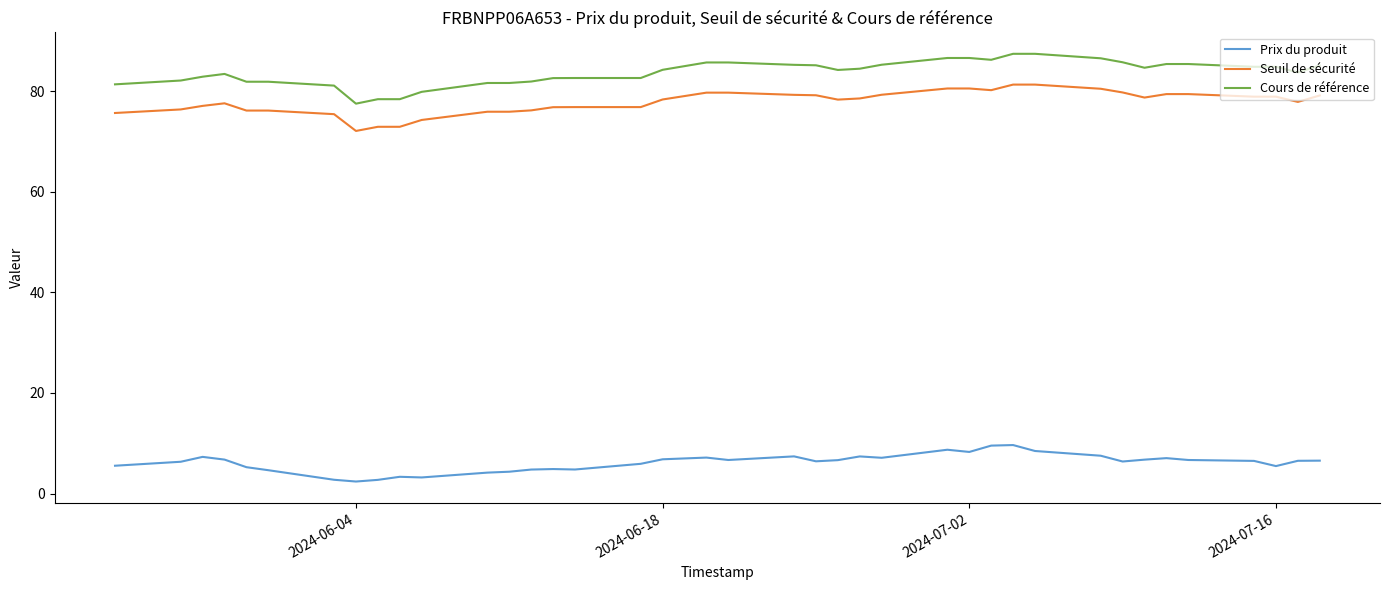

True or false: Seuil de sécurité and Prix du produit cross at least once.

False